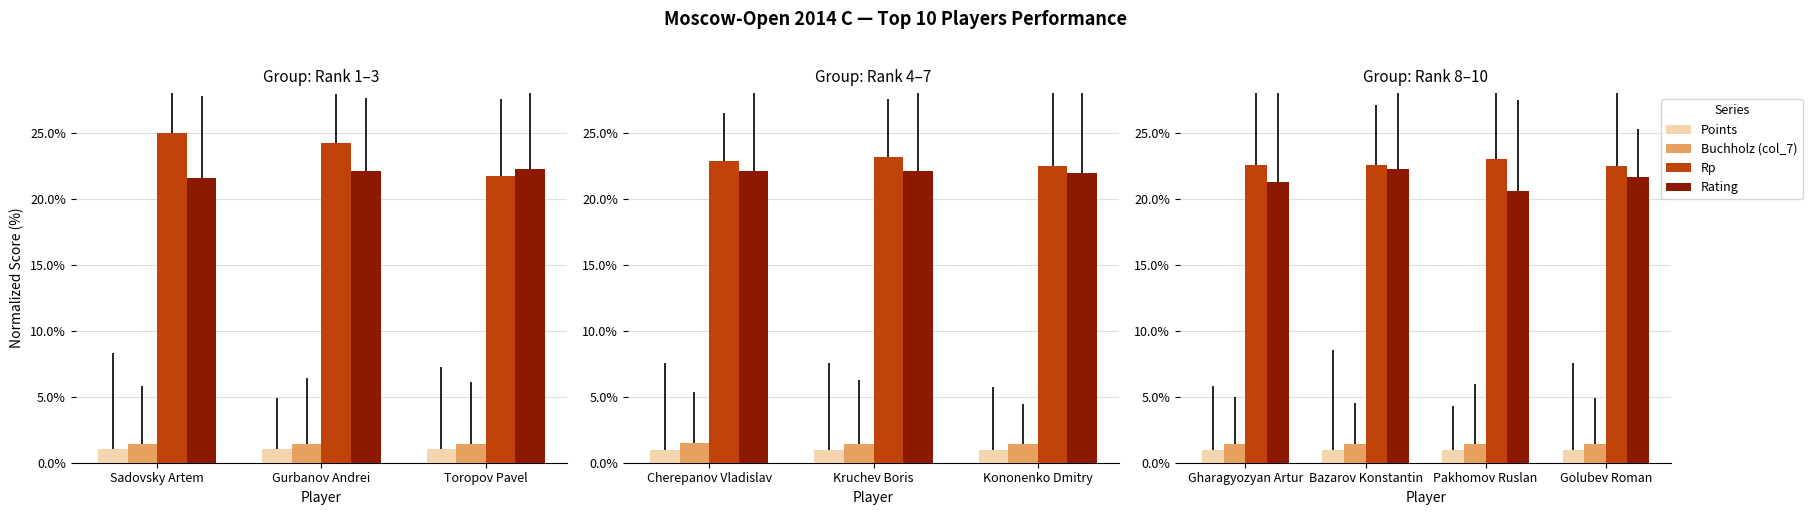

True or false: Buchholz (col_7) has a value of 0.7 at Sadovsky Artem.

False